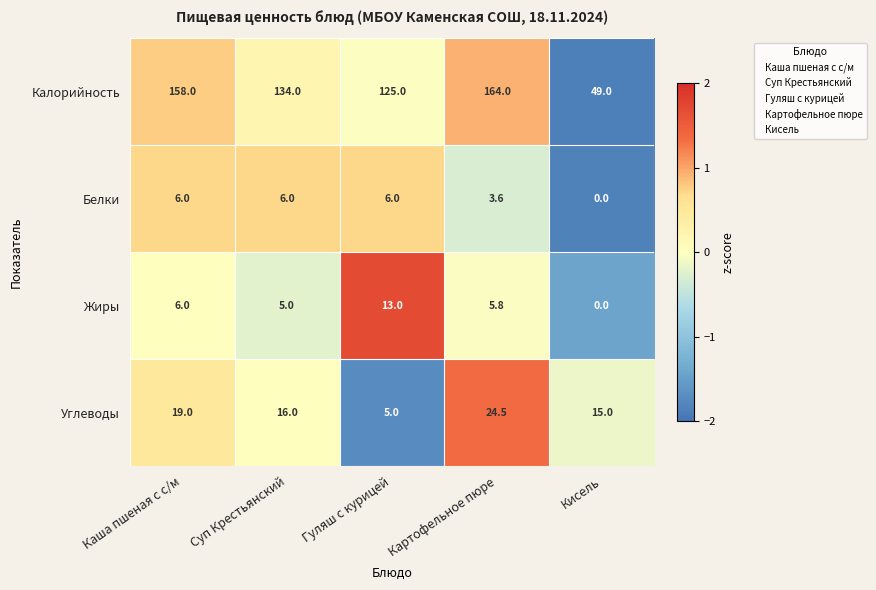

Is it true that Калорийность equals 31.4 at Кисель?

False